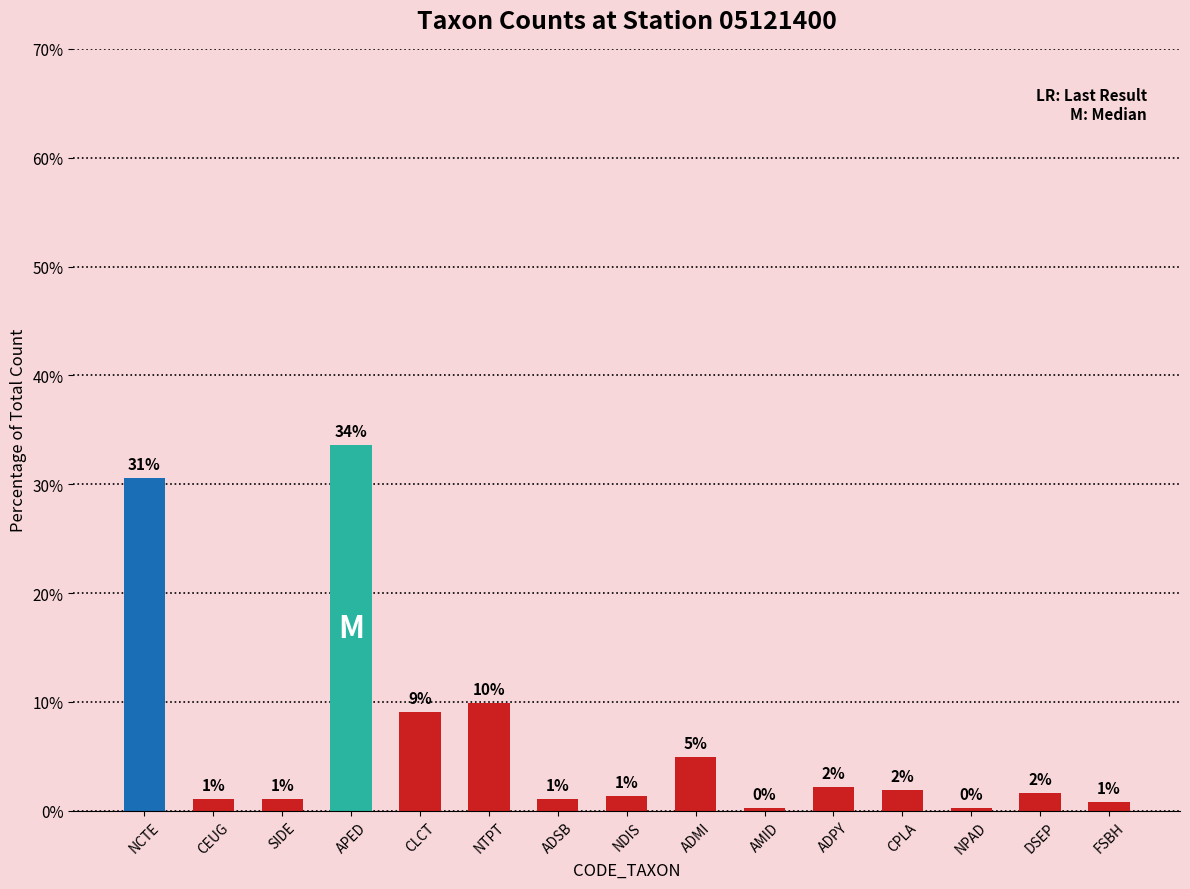

What is the change in value from NDIS to AMID?

-1.1